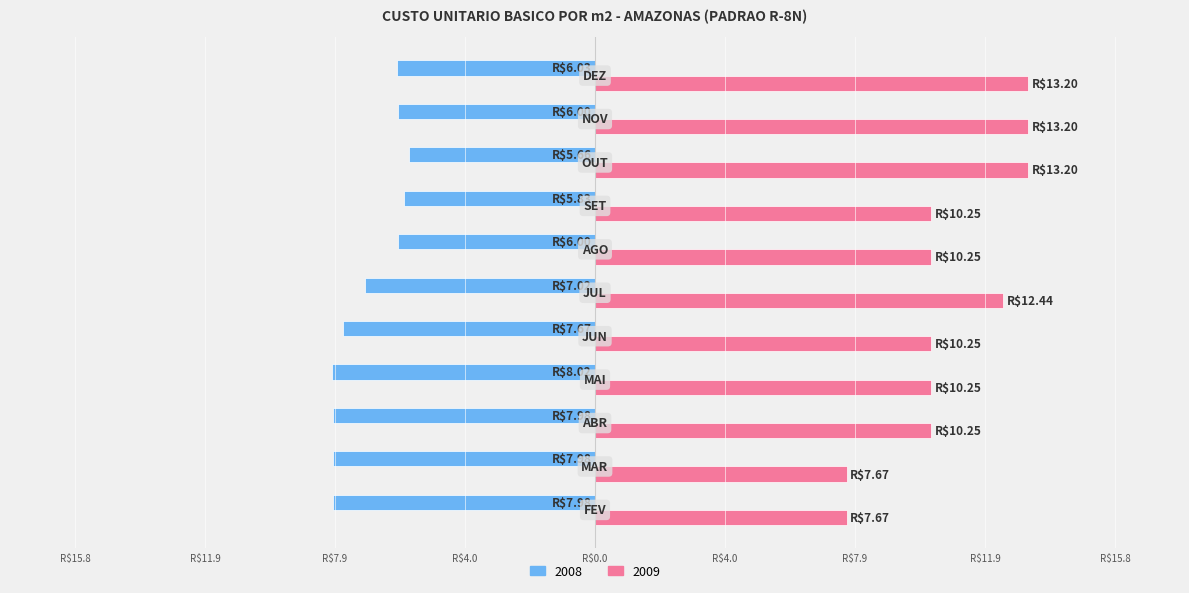

Rank the series by their average value, from highest to lowest.

2009, 2008